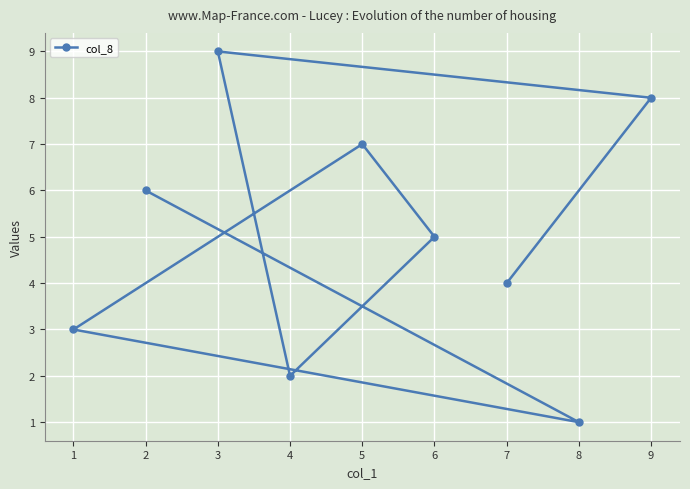

What is the change in value from 8 to 3?

+8